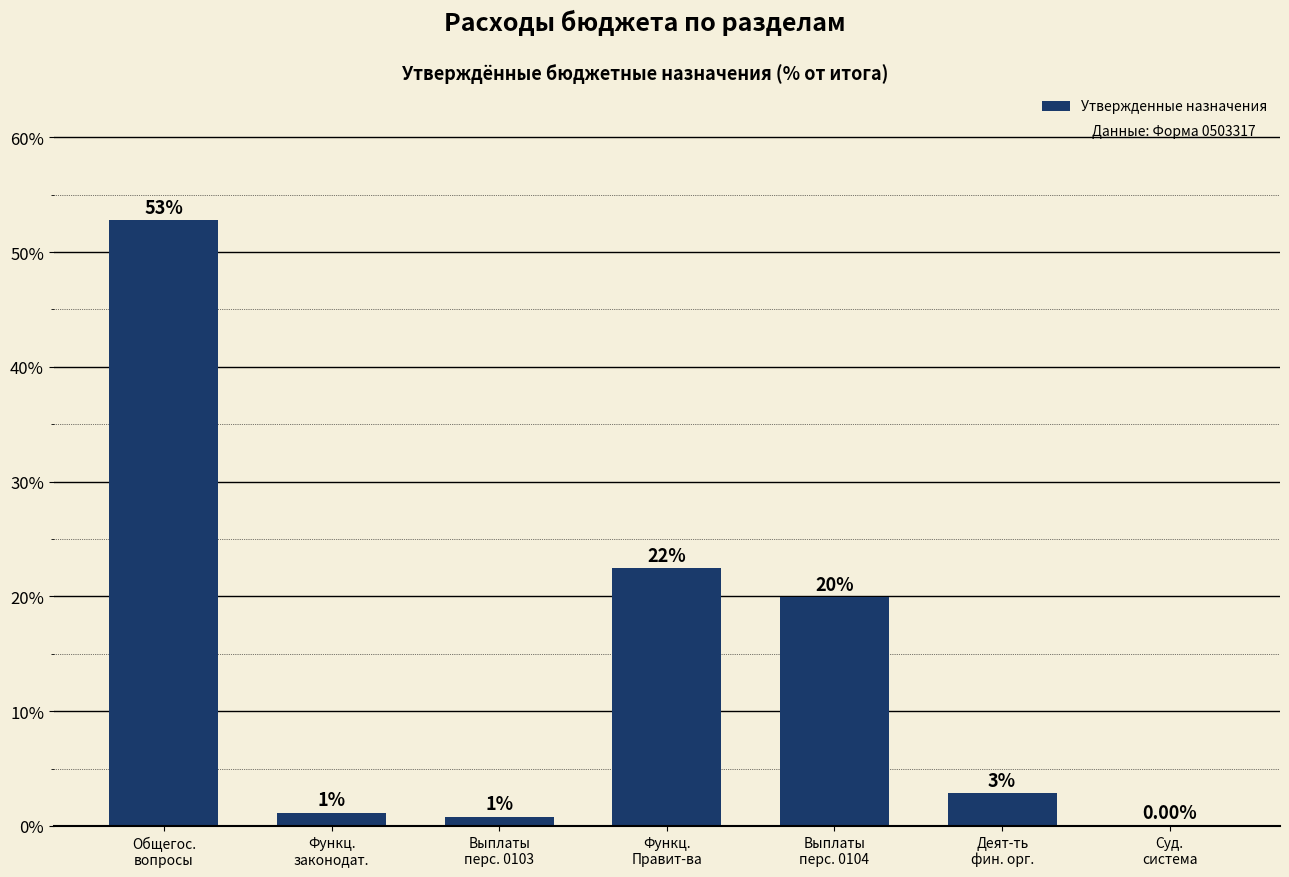

At which category does the chart reach its peak across all series?

Общегос.
вопросы